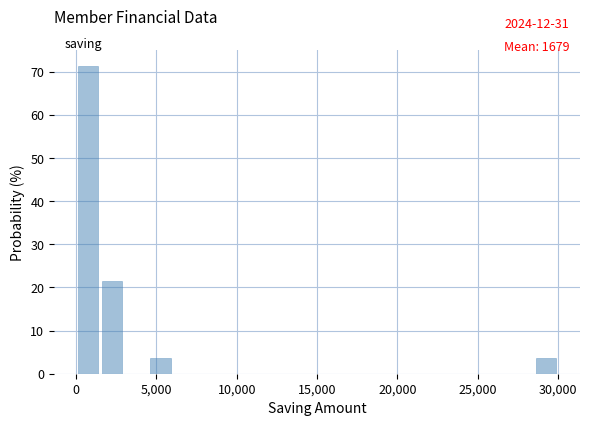

Read against the x-axis, roughly where is the centre of the tallest bar?

1000